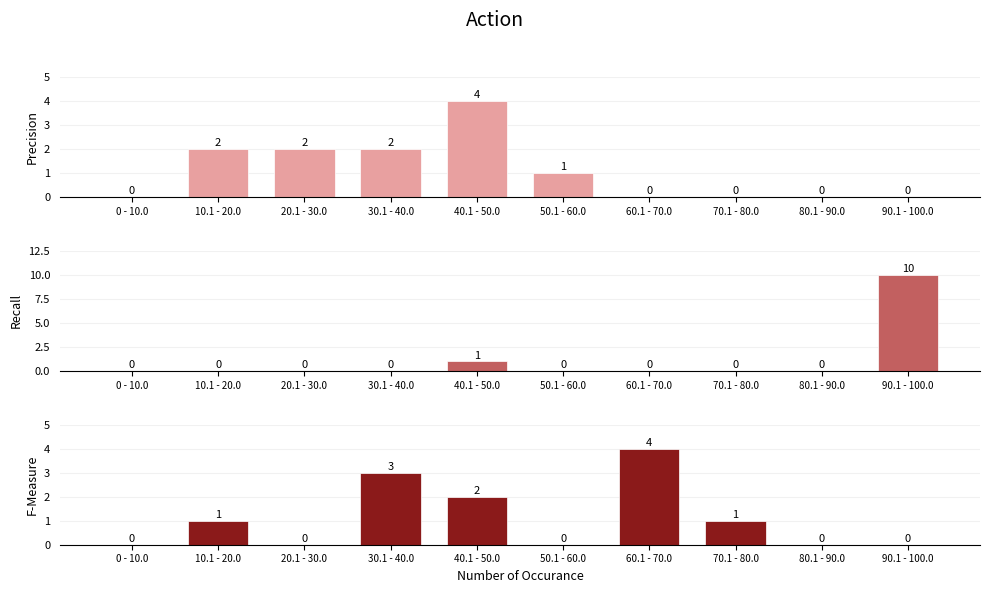

How many values in Recall are above zero?

2